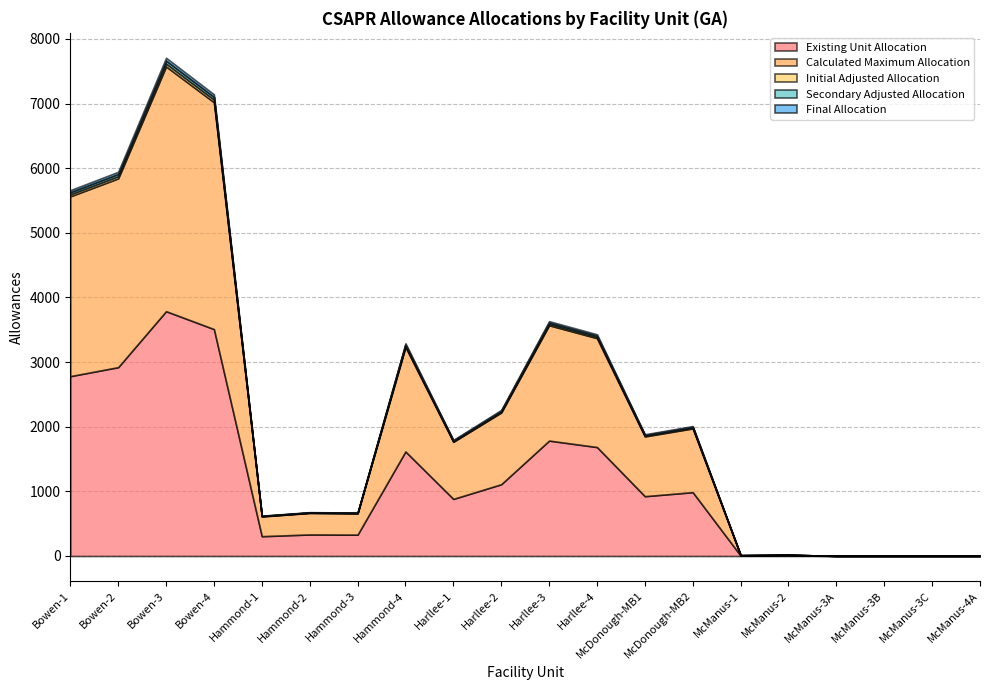

At how many categories does at least one series exceed 2139?

4